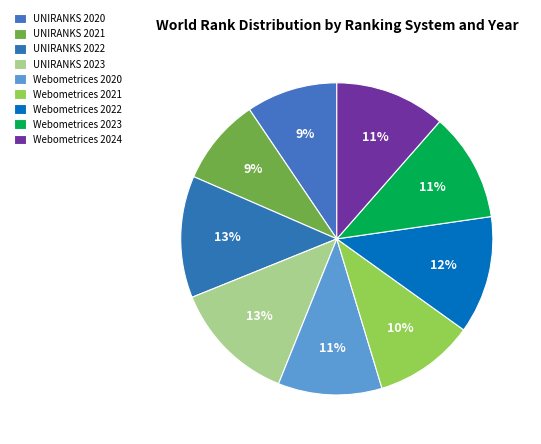

How many segments does this pie chart have?

9